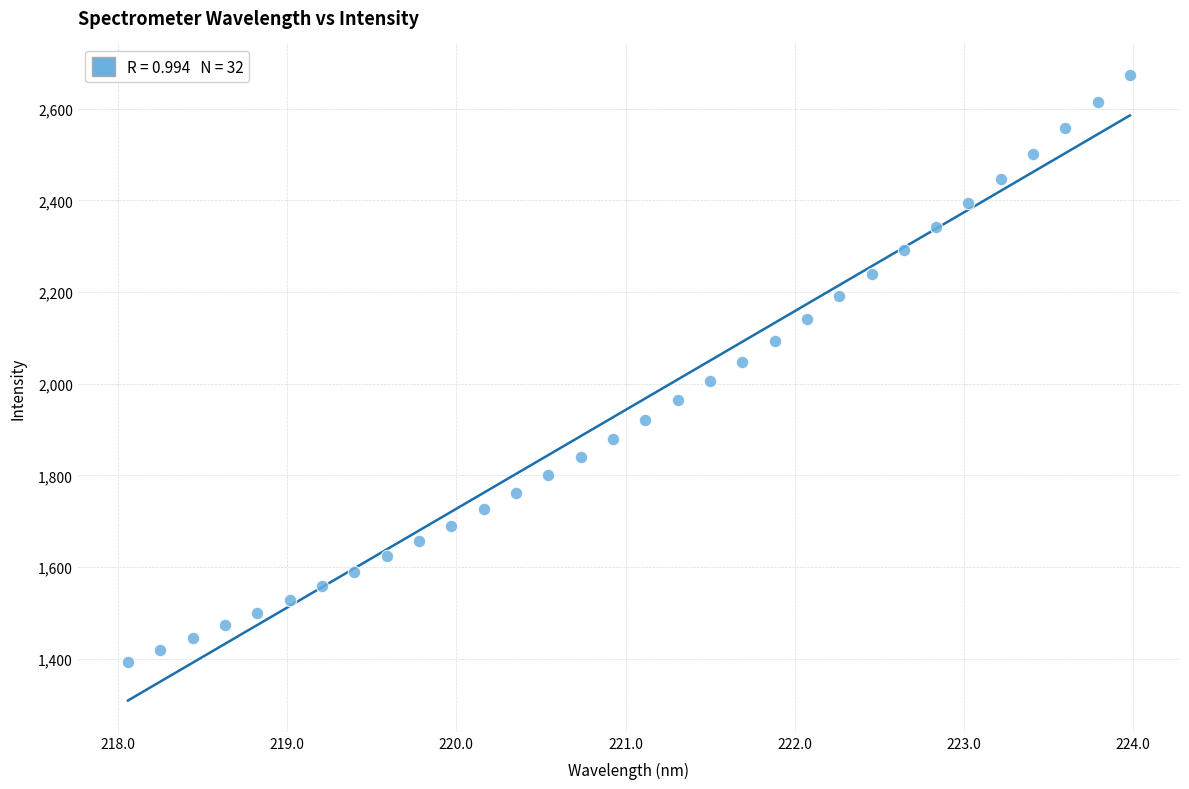

What is the range of X values (max minus min)?

5.9